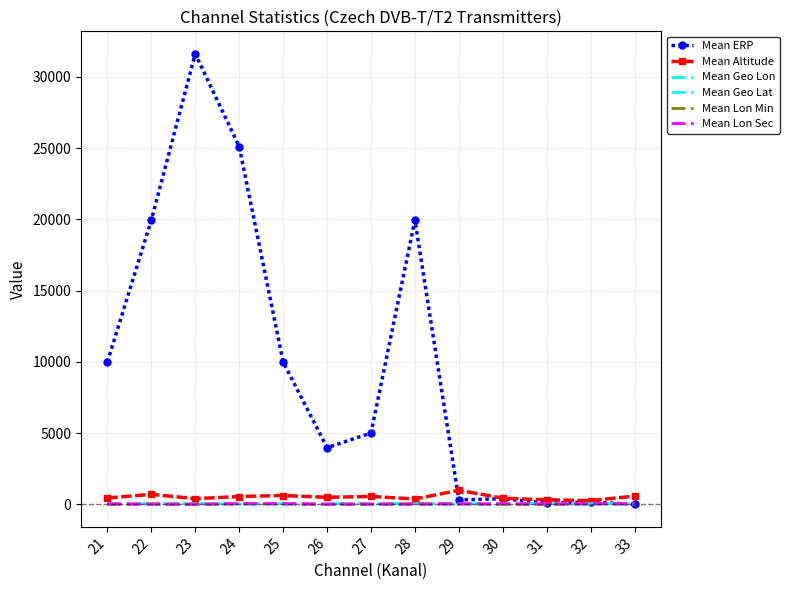

Which series has the widest spread of values?

Mean ERP